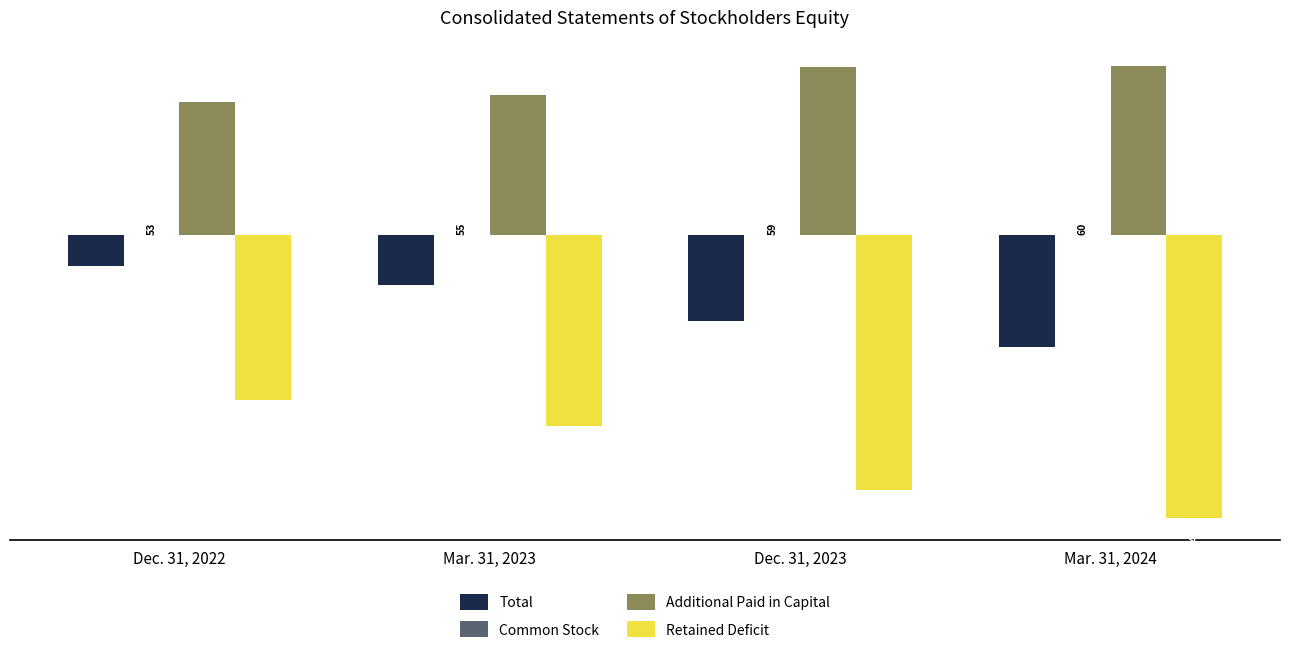

Count the number of categories in the chart.

4